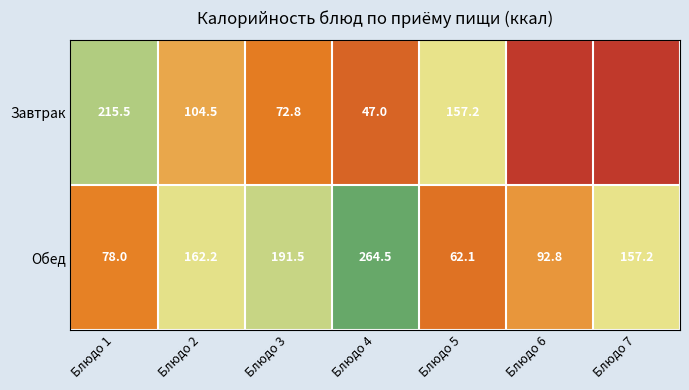

Rank the series at Блюдо 2 from highest to lowest value.

Обед, Завтрак